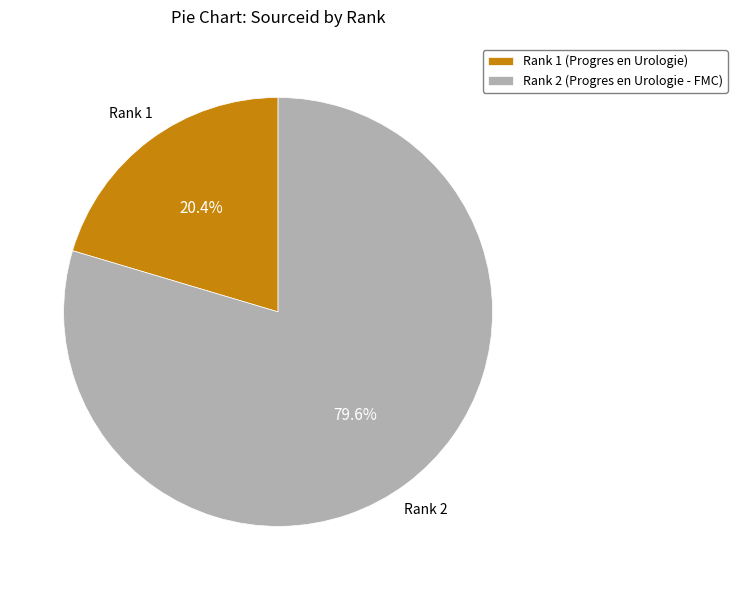

Is Rank 1 (Progres en Urologie) the majority of the pie?

No